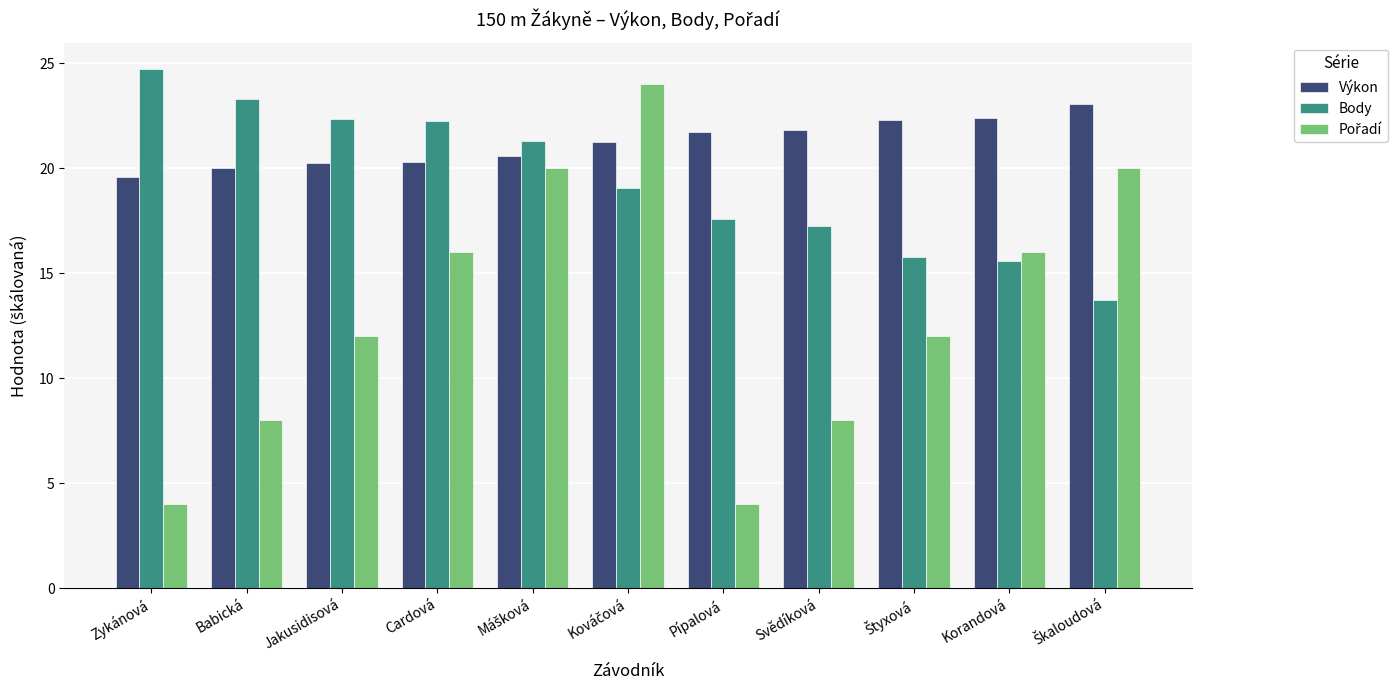

At how many categories does at least one series exceed 6?

11